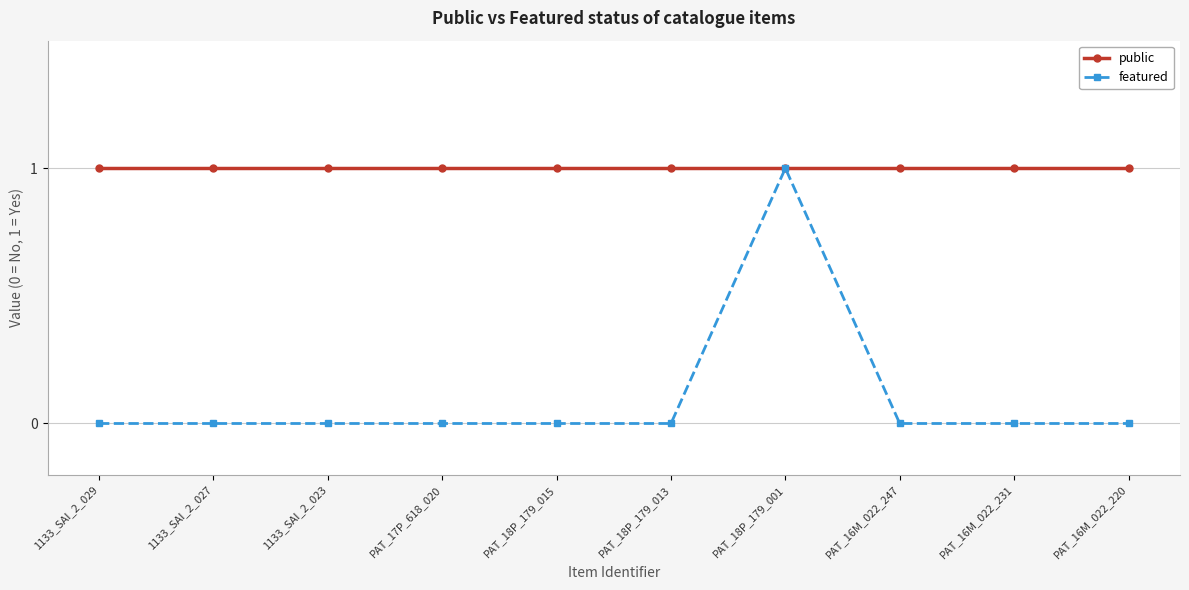

How many lines are shown in the chart?

2